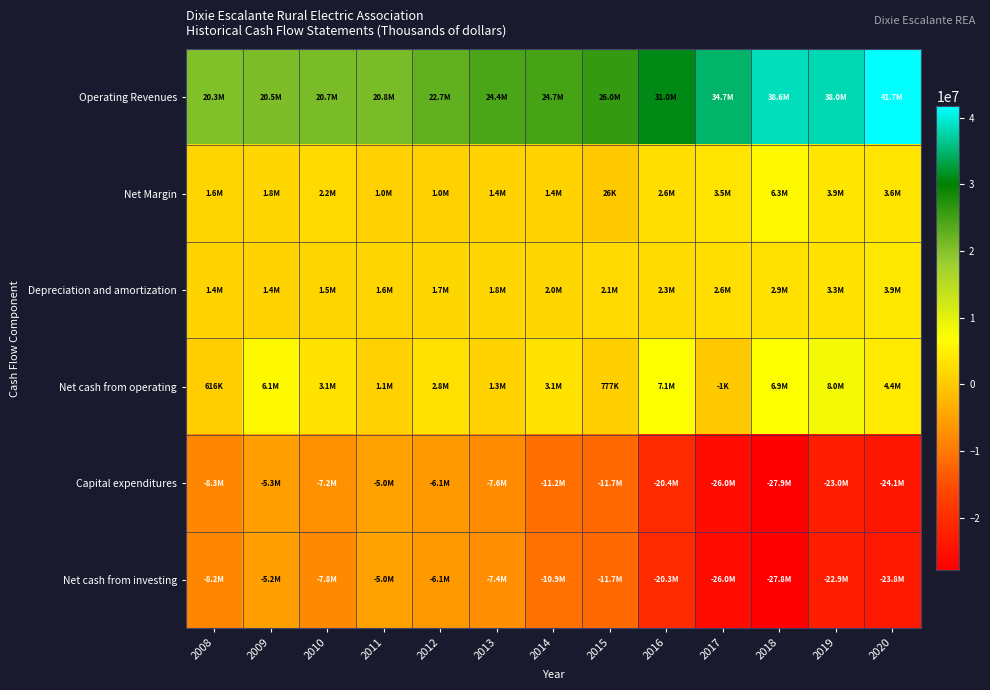

What is the smallest value displayed?

-27908055